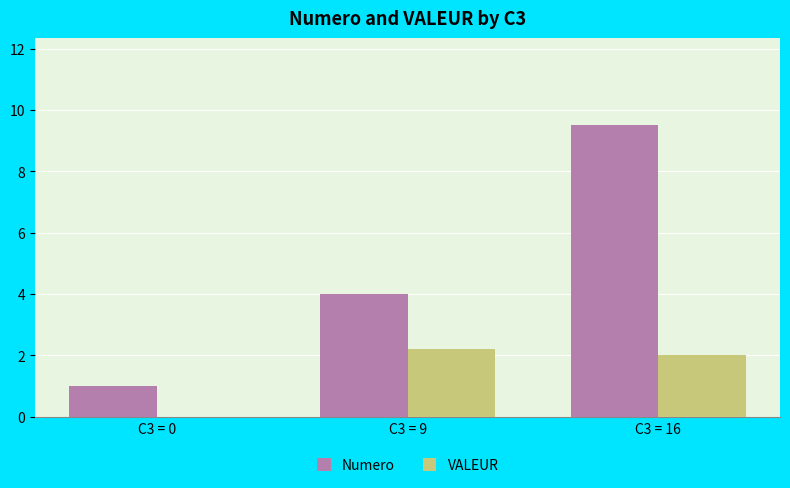

How many groups of bars are there?

3